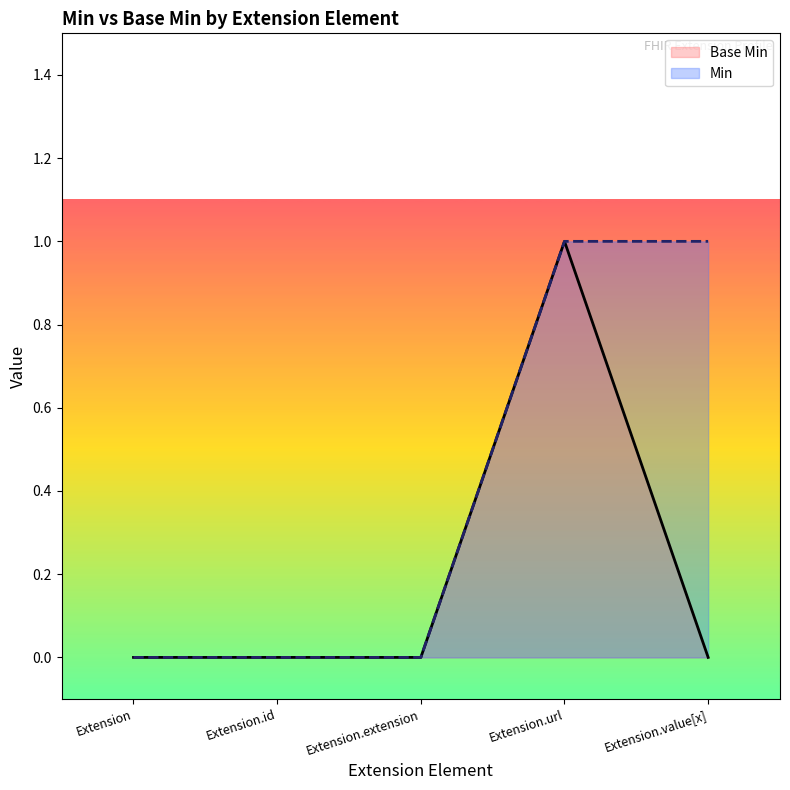

What is the difference between the maximum and minimum values in the Min series?

1